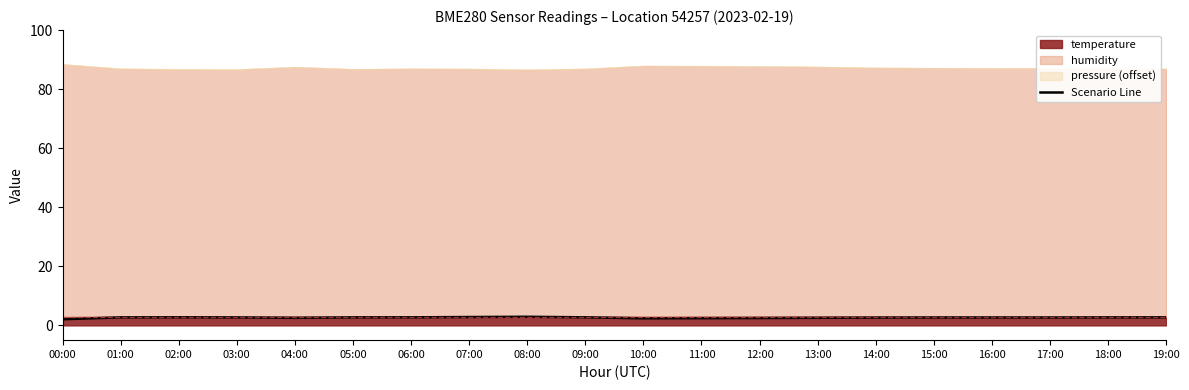

Which has a higher value, 03:00 or 10:00?

03:00